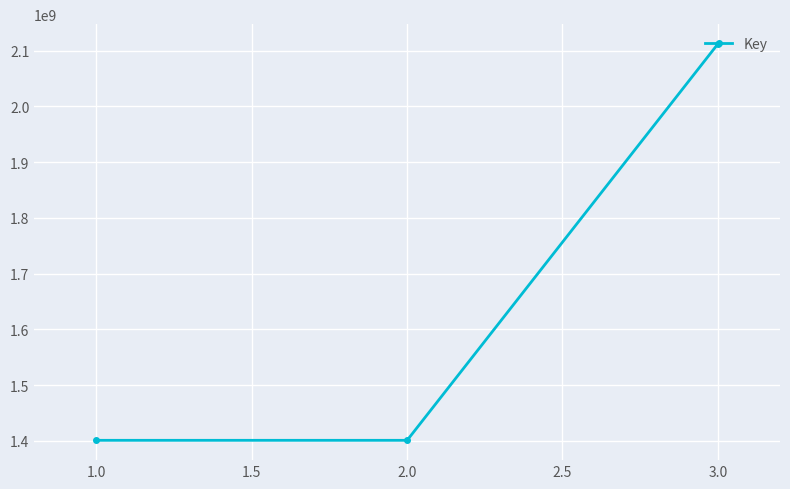

The value at 2.0 is 439648718. True or false?

False